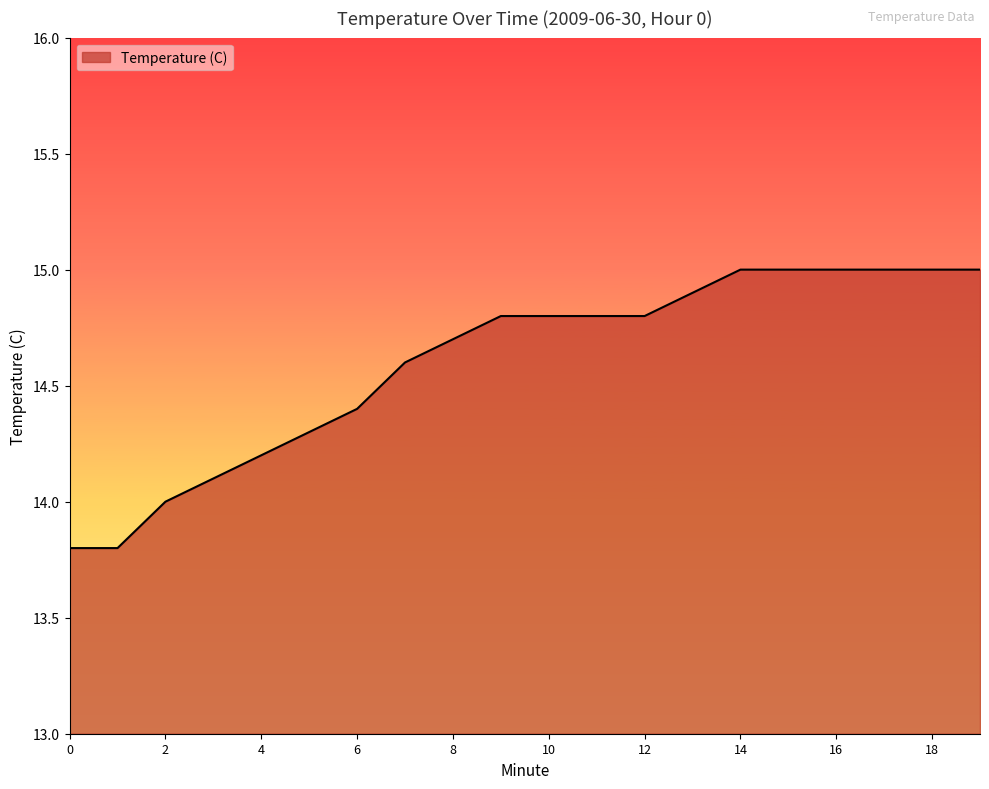

What is the minimum value shown in the chart?

13.8